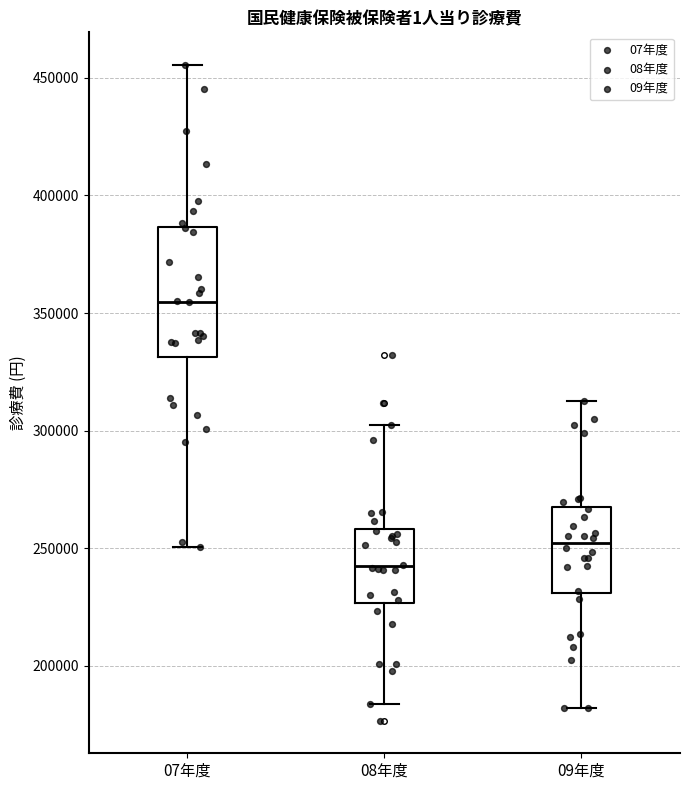

Where does the upper whisker of the box for 08年度 end on the y-axis? The values are not printed on the chart, so give them approximately, as read against the axis.

300000